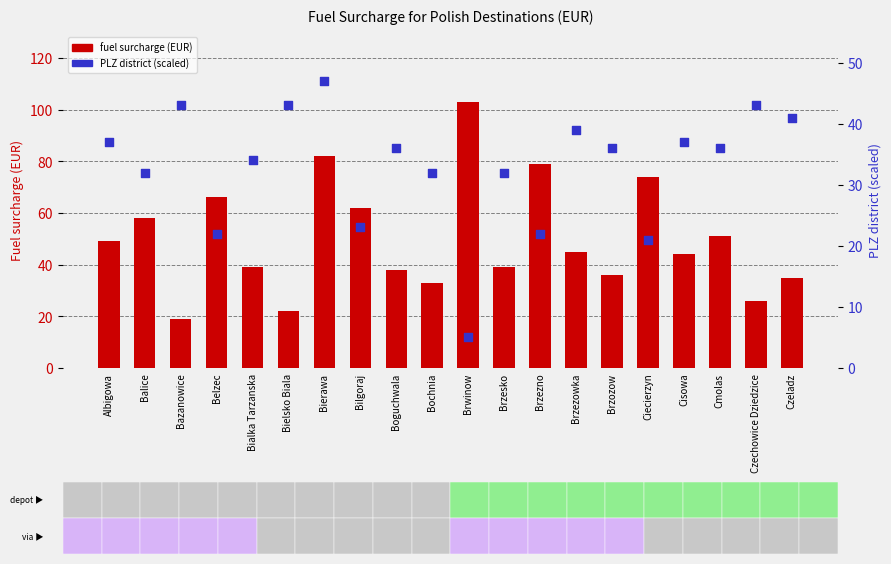

Is the value of PLZ district (scaled) at Brzesko greater than the value of fuel surcharge (EUR) at Brzezowka?

No